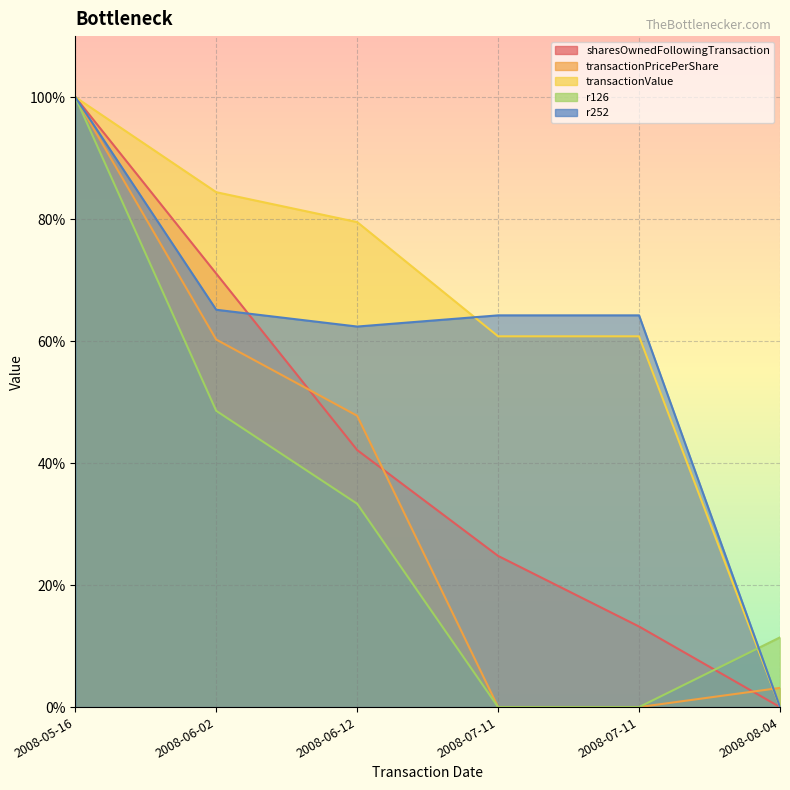

What is the difference between the maximum and minimum values in the transactionPricePerShare series?

100.0